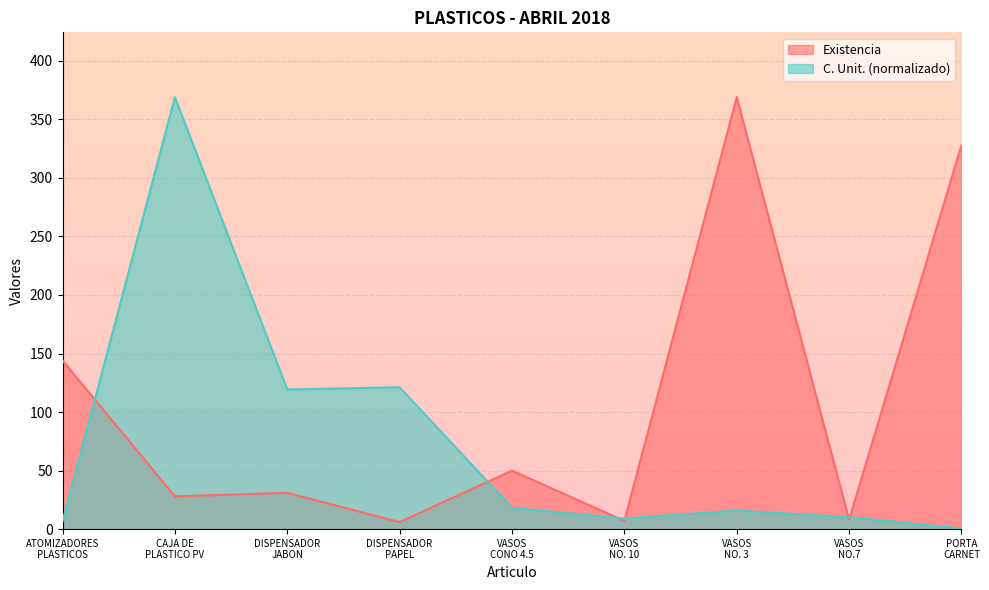

At which category does C. Unit. reach its first local valley?

DISPENSADOR
JABON